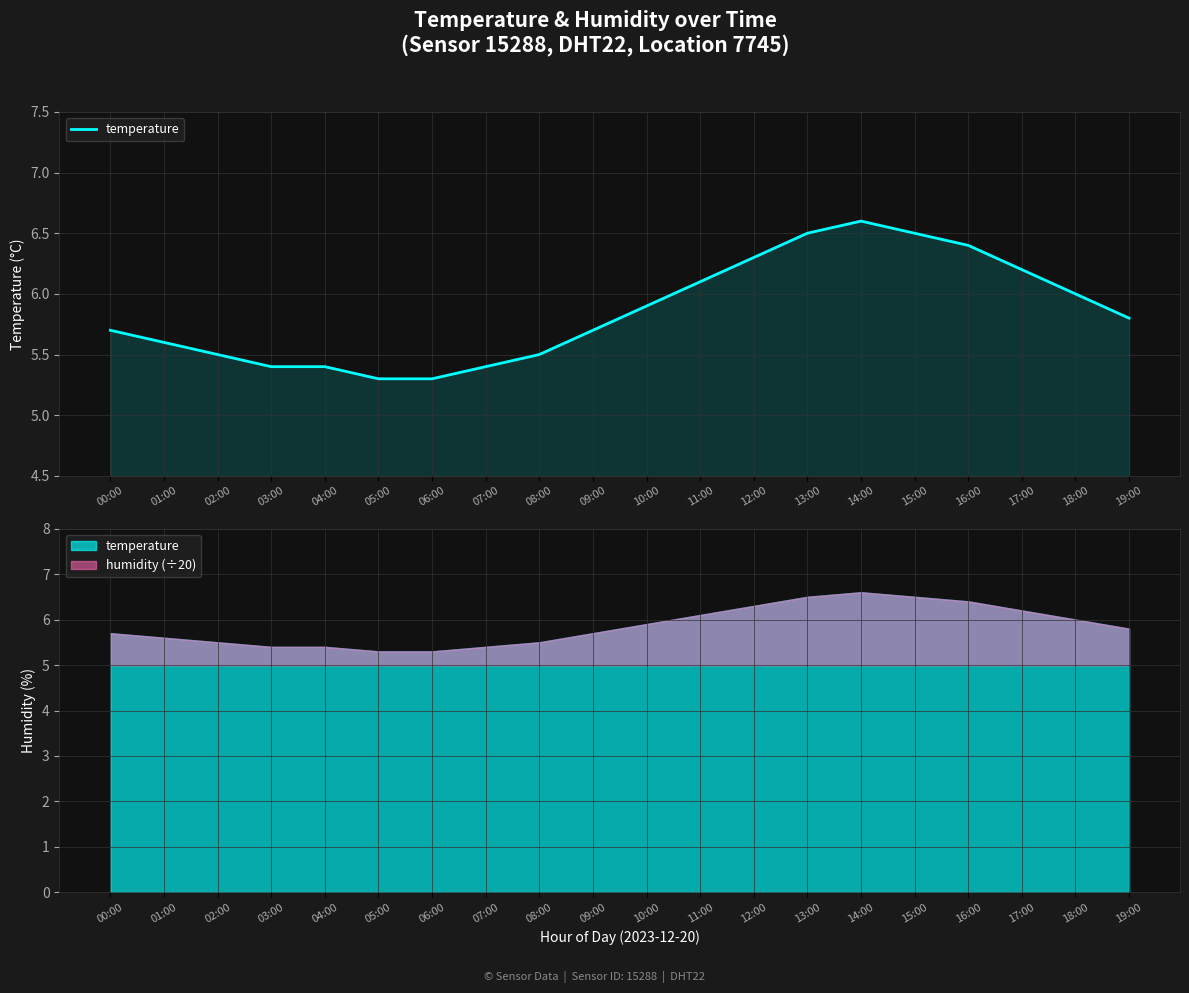

What position from the left is 10:00?

11